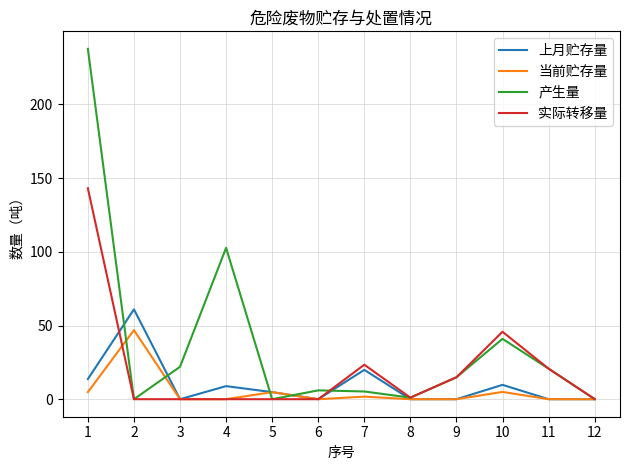

What is the difference between the maximum and minimum values in the 上月贮存量 series?

61.0